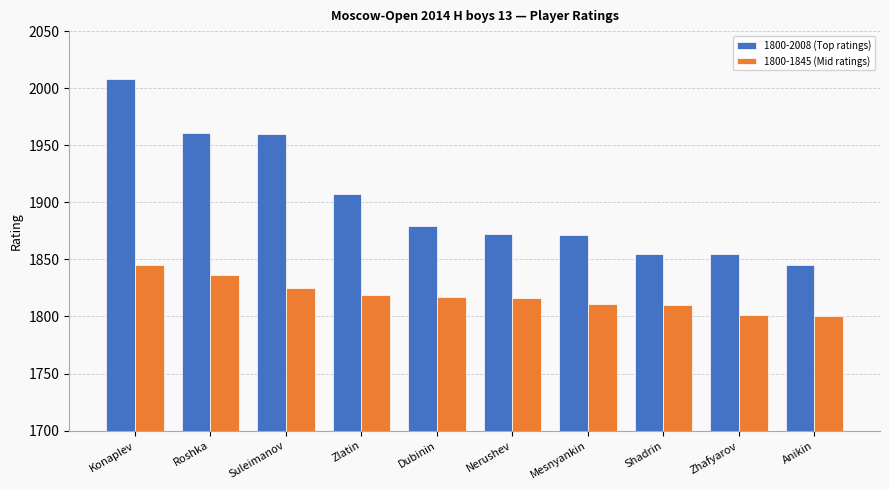

What is the highest value of the 1800-1845 (Mid ratings) series?

1845